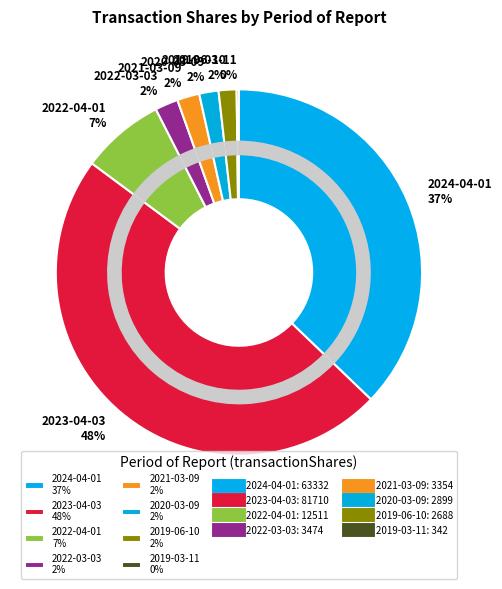

What percentage is the 2023-04-03 slice, to the nearest percent?

48%